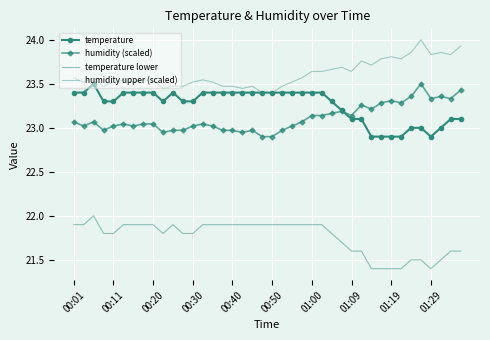

At how many categories does at least one series exceed 23?

40